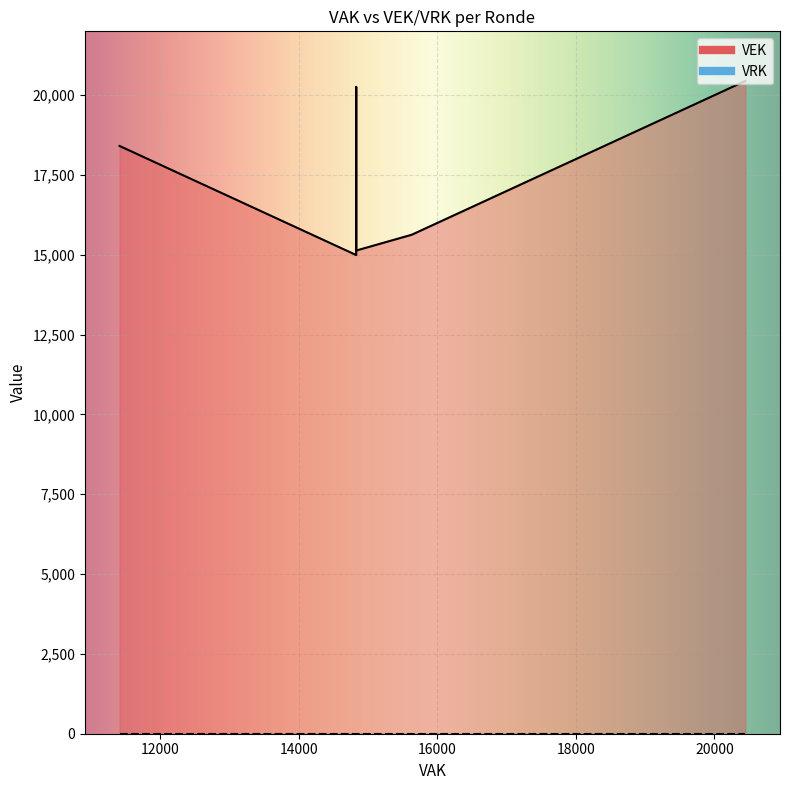

The value of VRK at 2019 1ste aanpassing goedgekeurd is 0. True or false?

True